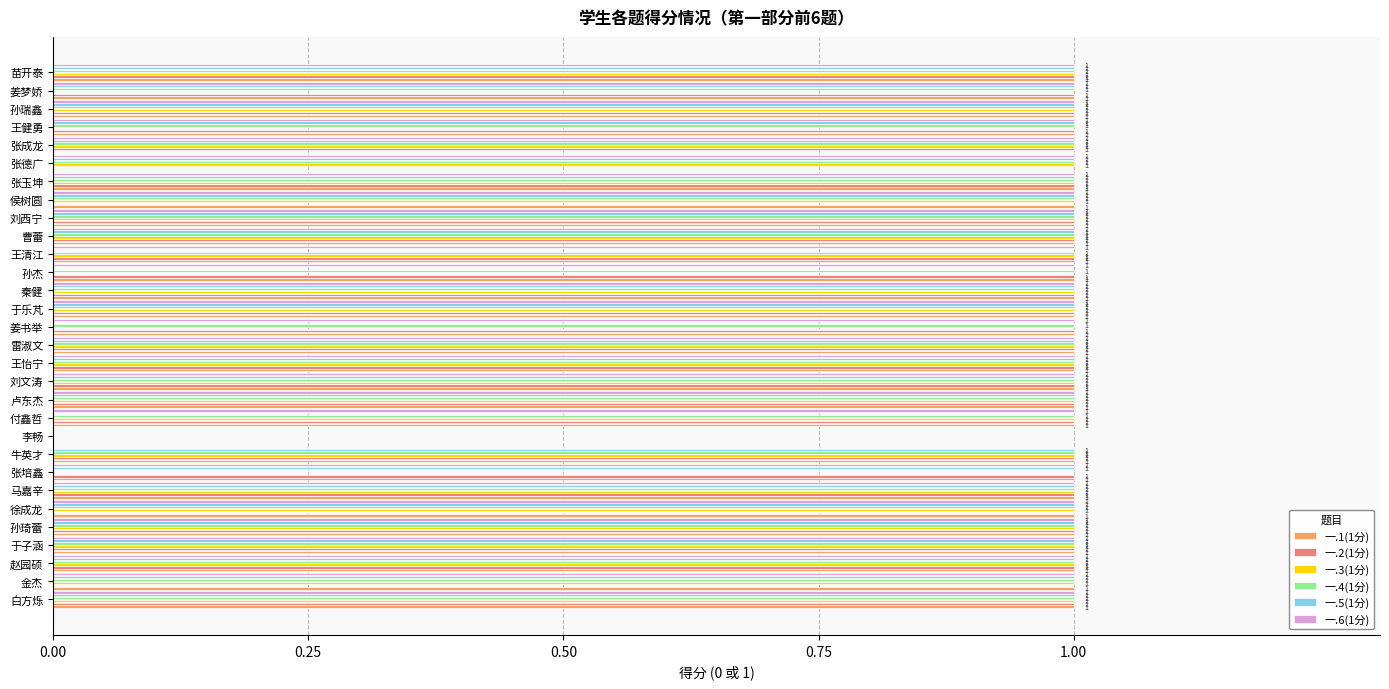

What is the average value of the 一.4(1分) series?

1